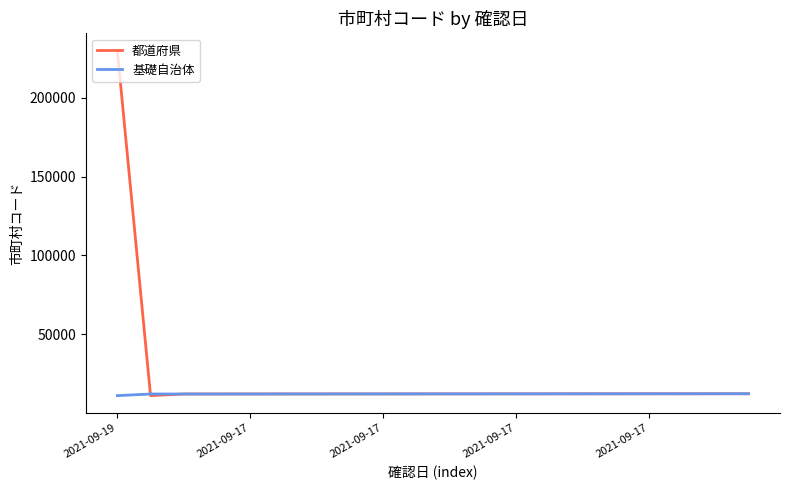

What is the difference between the maximum and minimum values in the 都道府県 series?

219004